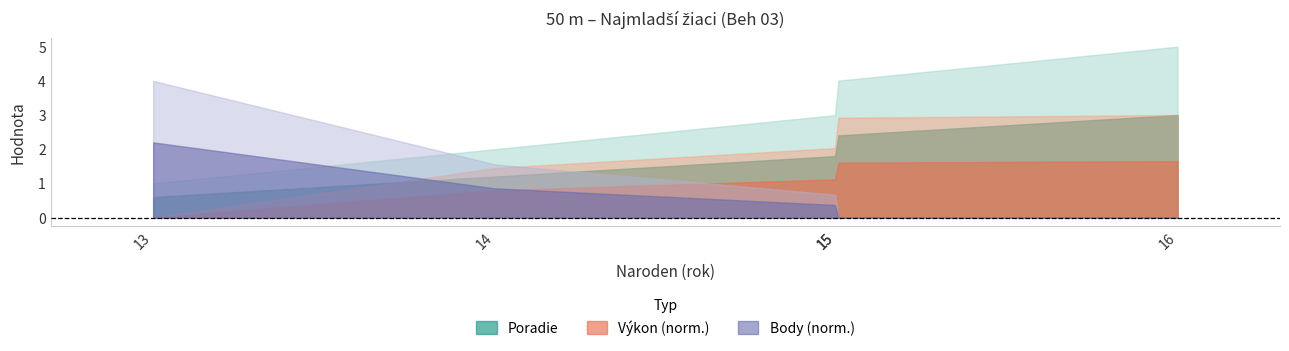

How many times do Výkon and Body cross each other?

1